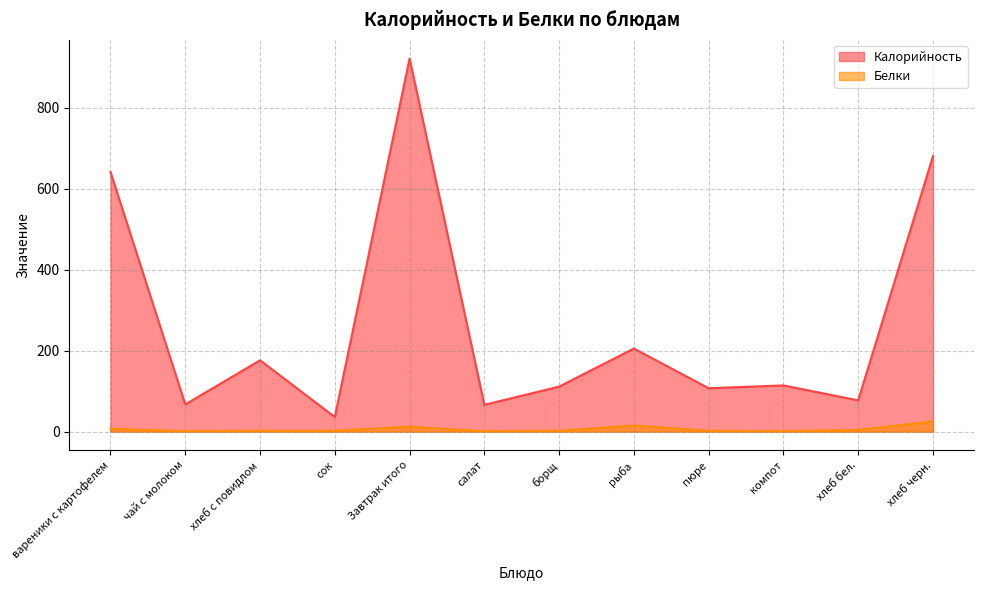

Which category has the highest value across all series?

Завтрак итого